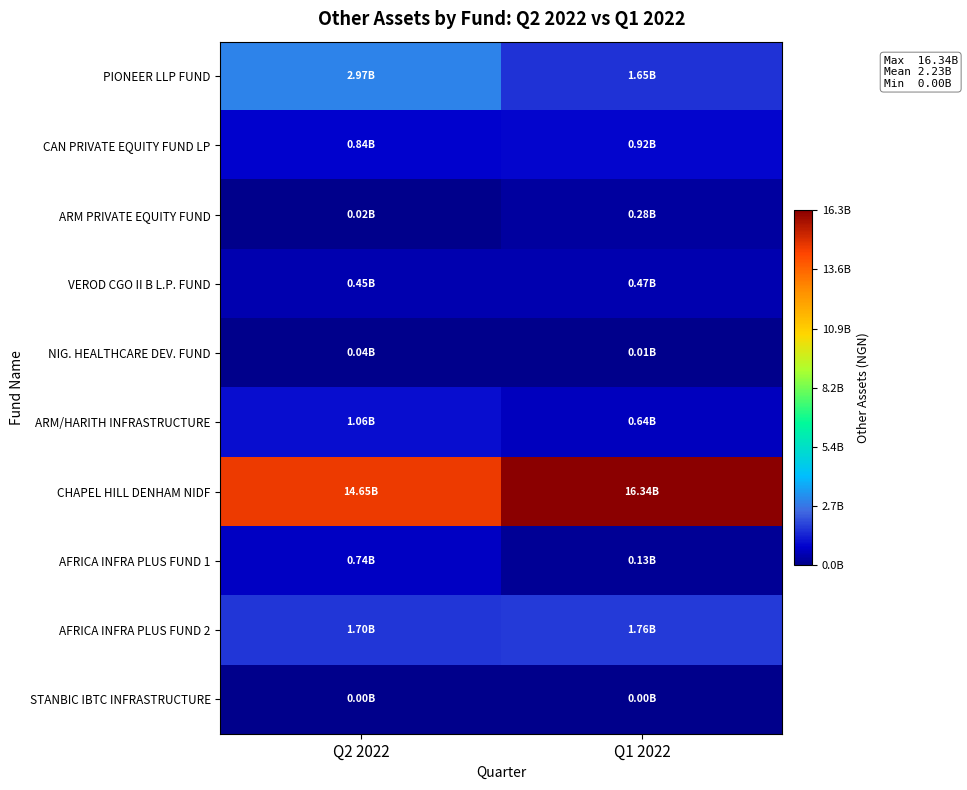

Reading right to left, extract all data points from this chart.

PIONEER LLP FUND: Q1 2022=1650404165	Q2 2022=2969823156
CAN PRIVATE EQUITY FUND LP: Q1 2022=915473141	Q2 2022=839675842
ARM PRIVATE EQUITY FUND: Q1 2022=284980982	Q2 2022=18291906
VEROD CGO II B L.P. FUND: Q1 2022=469495391	Q2 2022=449949884
NIG. HEALTHCARE DEV. FUND: Q1 2022=12801686	Q2 2022=35167047
ARM/HARITH INFRASTRUCTURE: Q1 2022=640010235	Q2 2022=1062977186
CHAPEL HILL DENHAM NIDF: Q1 2022=16344335830	Q2 2022=14650145549
AFRICA INFRA PLUS FUND 1: Q1 2022=133148781	Q2 2022=737463441
AFRICA INFRA PLUS FUND 2: Q1 2022=1756786222	Q2 2022=1701132235
STANBIC IBTC INFRASTRUCTURE: Q1 2022=0	Q2 2022=0